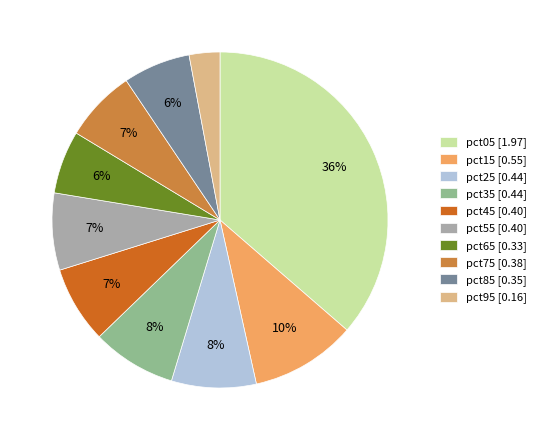

The pct55 slice represents 13% of the pie. True or false?

False